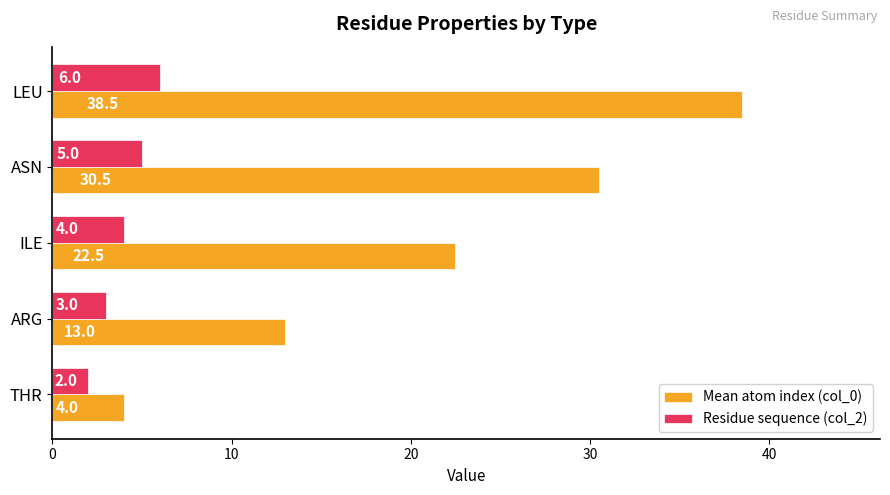

Which series has the largest range (max minus min)?

Mean atom index (col_0)